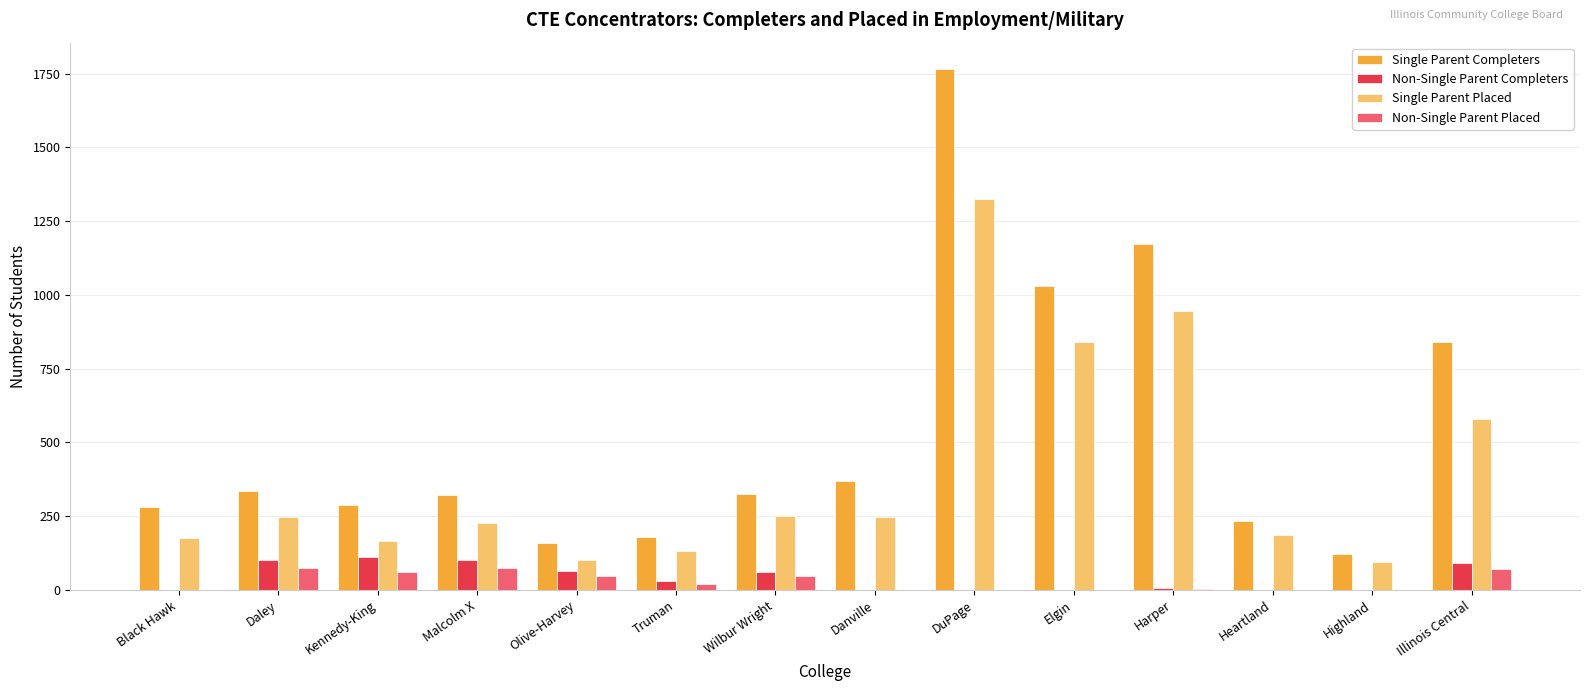

True or false: Single Parent Completers has a value of 150 at Kennedy-King.

False